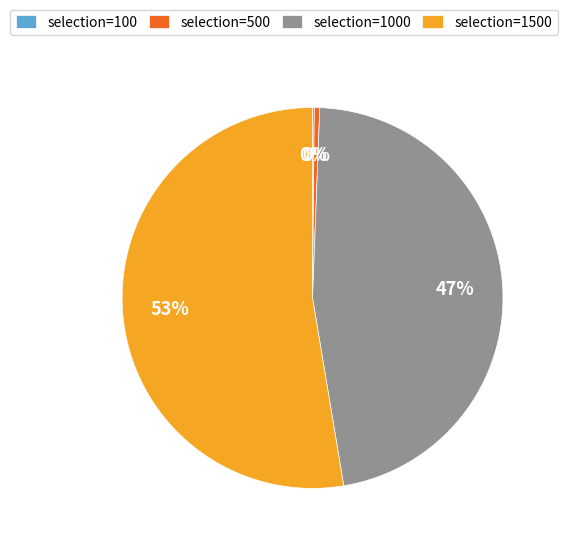

To the nearest percent, what is the average slice percentage?

25%